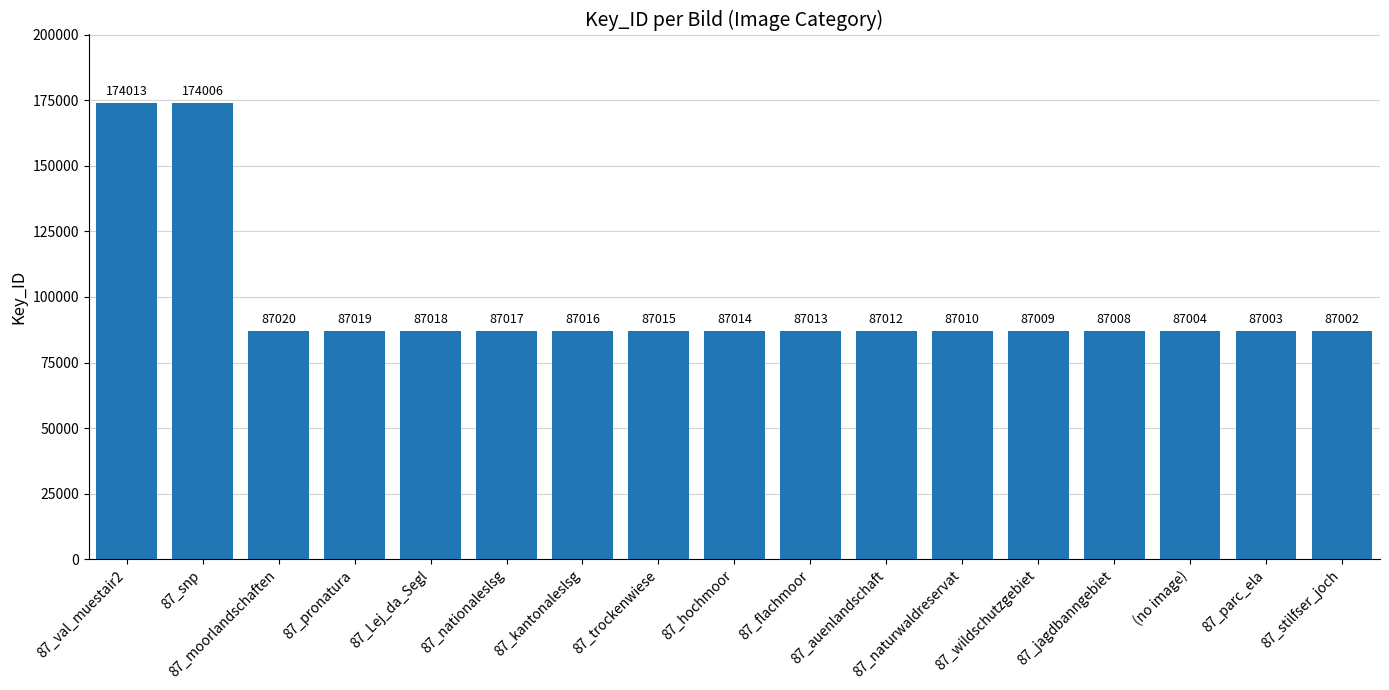

What is the change in value from 87_wildschutzgebiet to (no image)?

-5